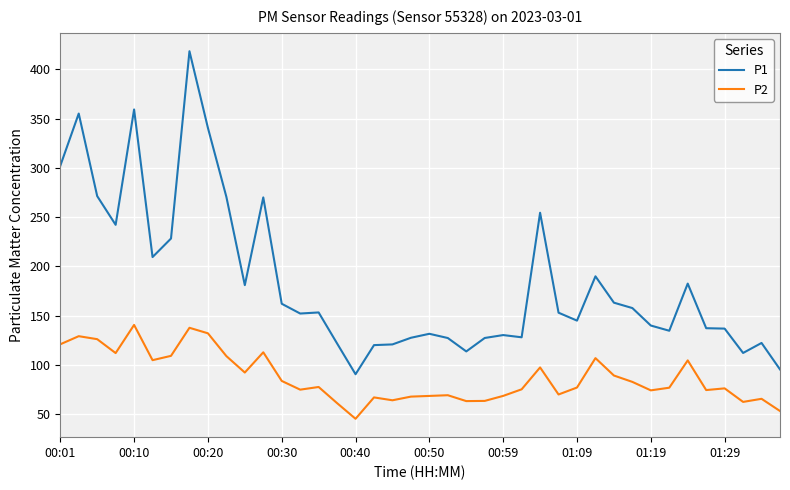

How many lines are shown in the chart?

2